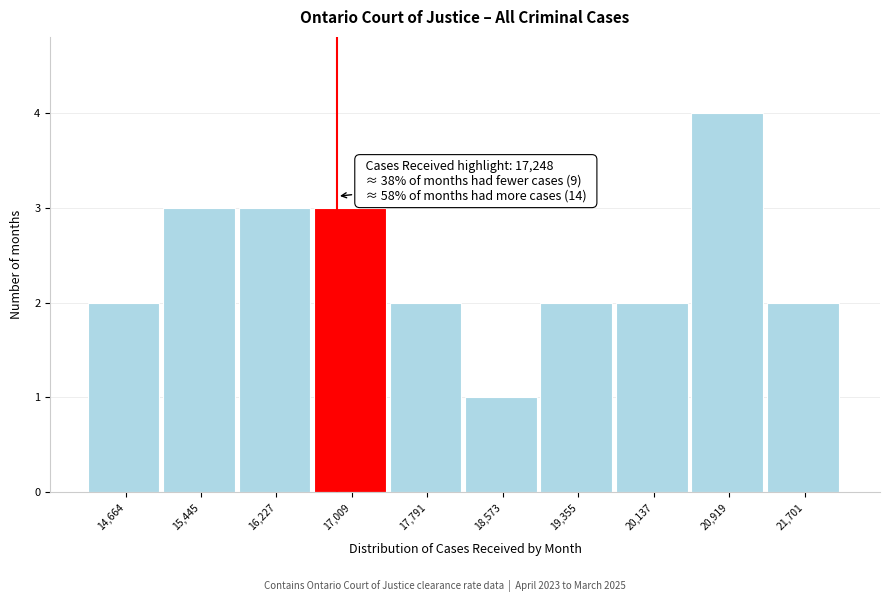

Reading left to right, extract all data points from this chart.

14,664=2	15,445=3	16,227=3	17,009=3	17,791=2	18,573=1	19,355=2	20,137=2	20,919=4	21,701=2